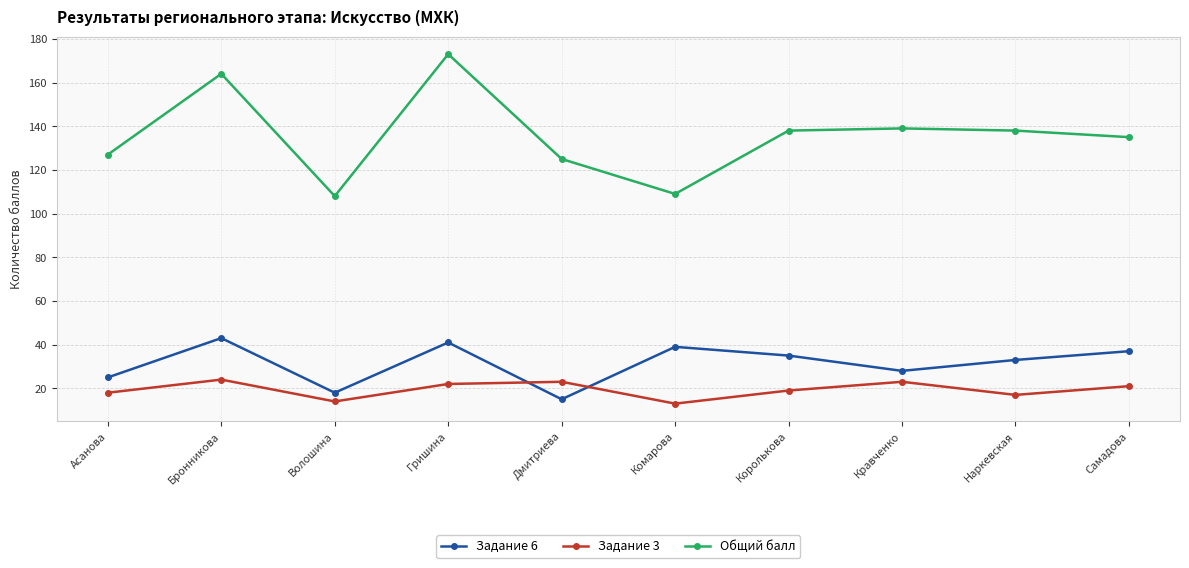

Where does the Общий балл series first go above 138?

Бронникова